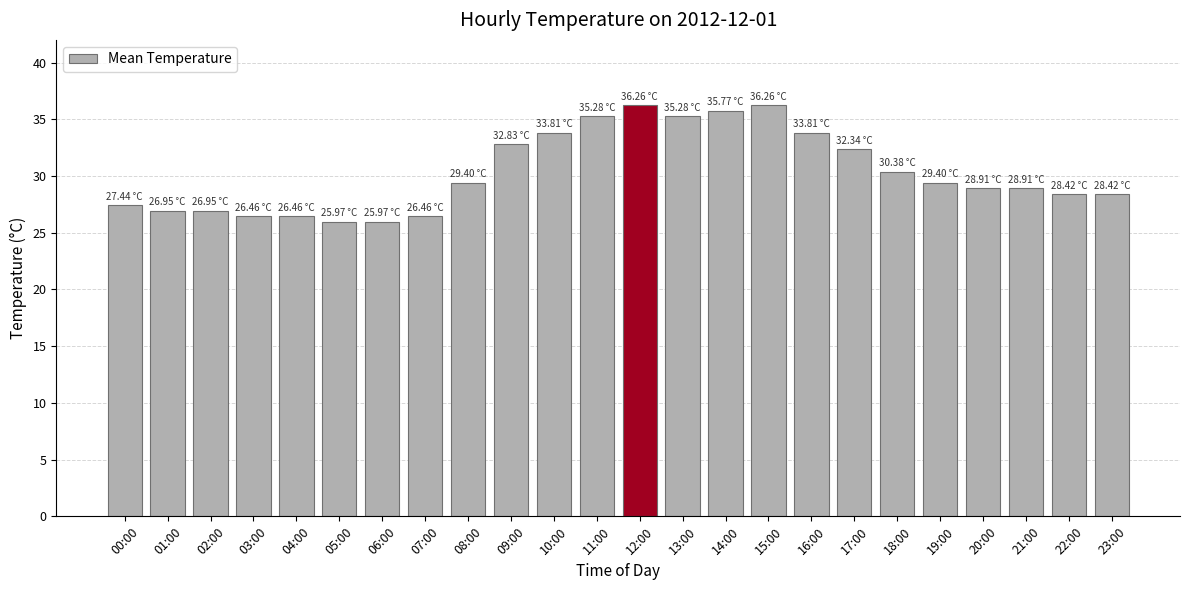

Count the number of categories in the chart.

24